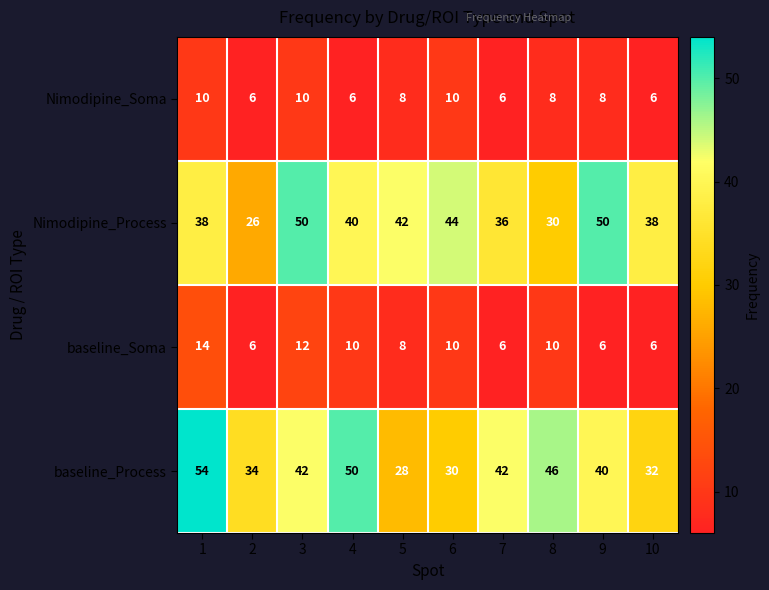

At 1, list the series in order from largest to smallest.

baseline_Process, Nimodipine_Process, baseline_Soma, Nimodipine_Soma